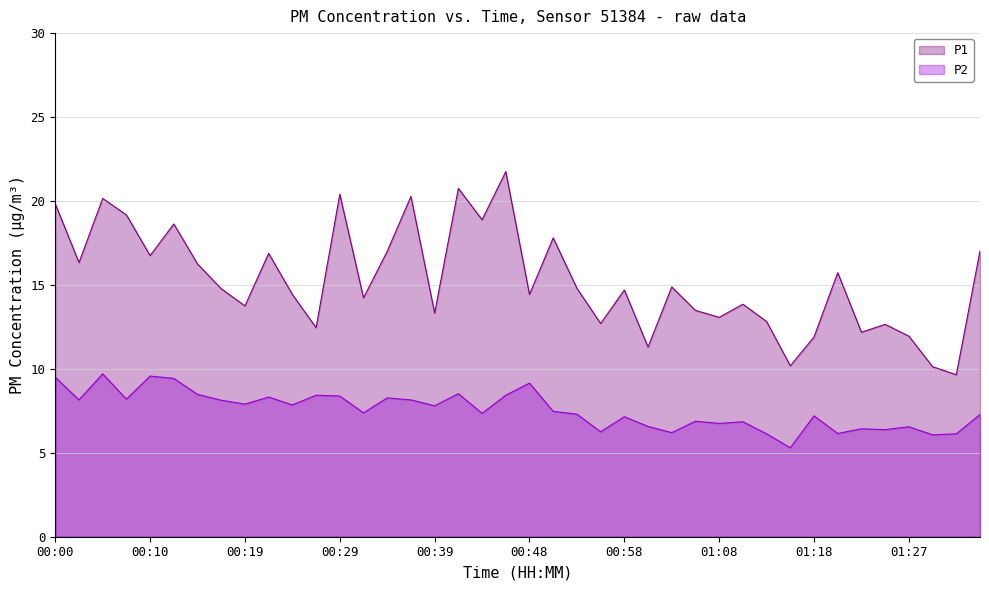

Does the chart have visible grid lines?

Yes